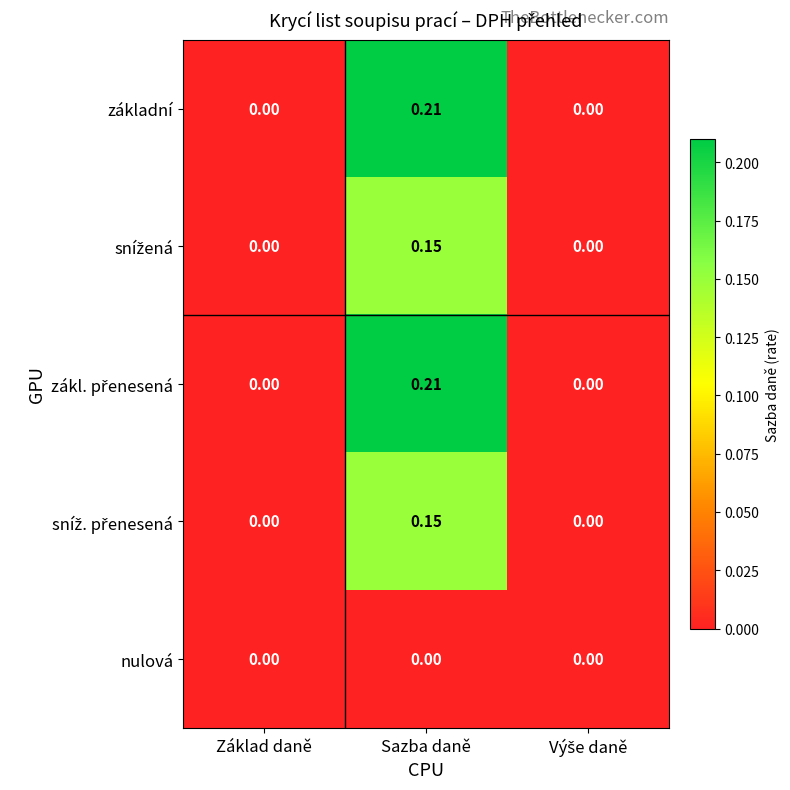

At which category is the sum across all series the highest?

Sazba daně